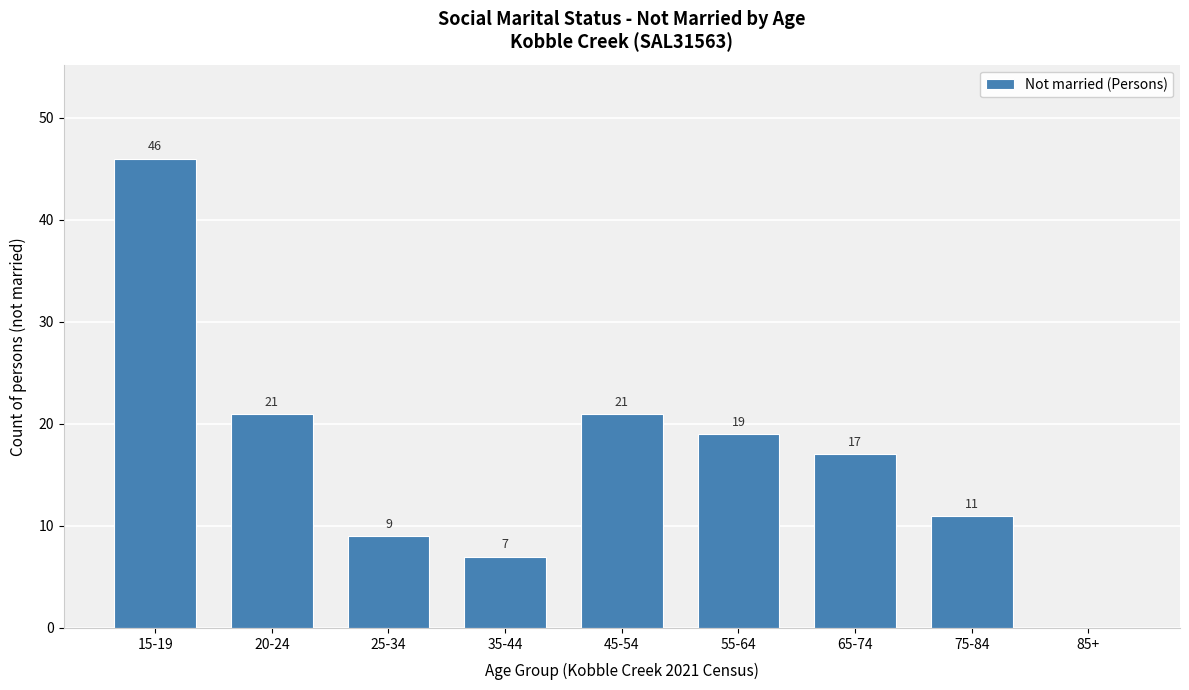

Reading left to right, extract all data points from this chart.

15-19=46	20-24=21	25-34=9	35-44=7	45-54=21	55-64=19	65-74=17	75-84=11	85+=0